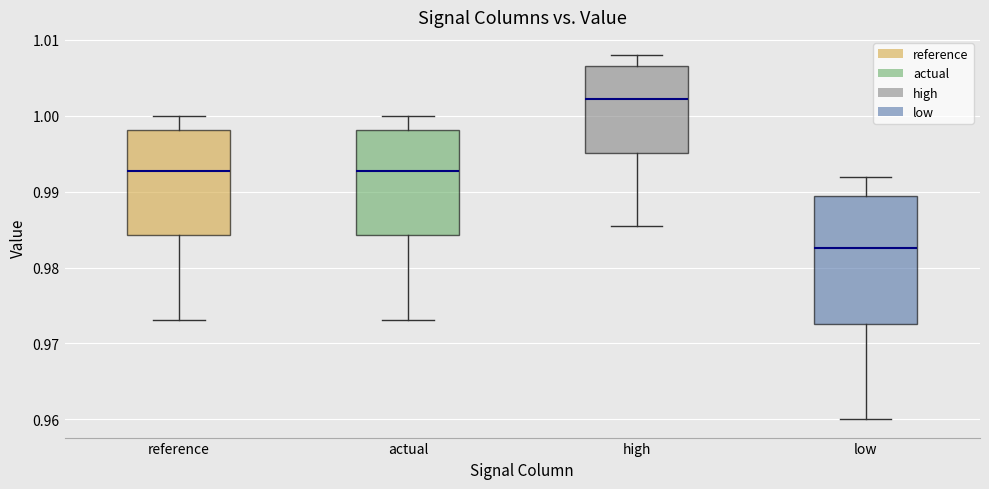

Where does the median line of the box for high sit on the y-axis? The values are not printed on the chart, so give them approximately, as read against the axis.

1.002